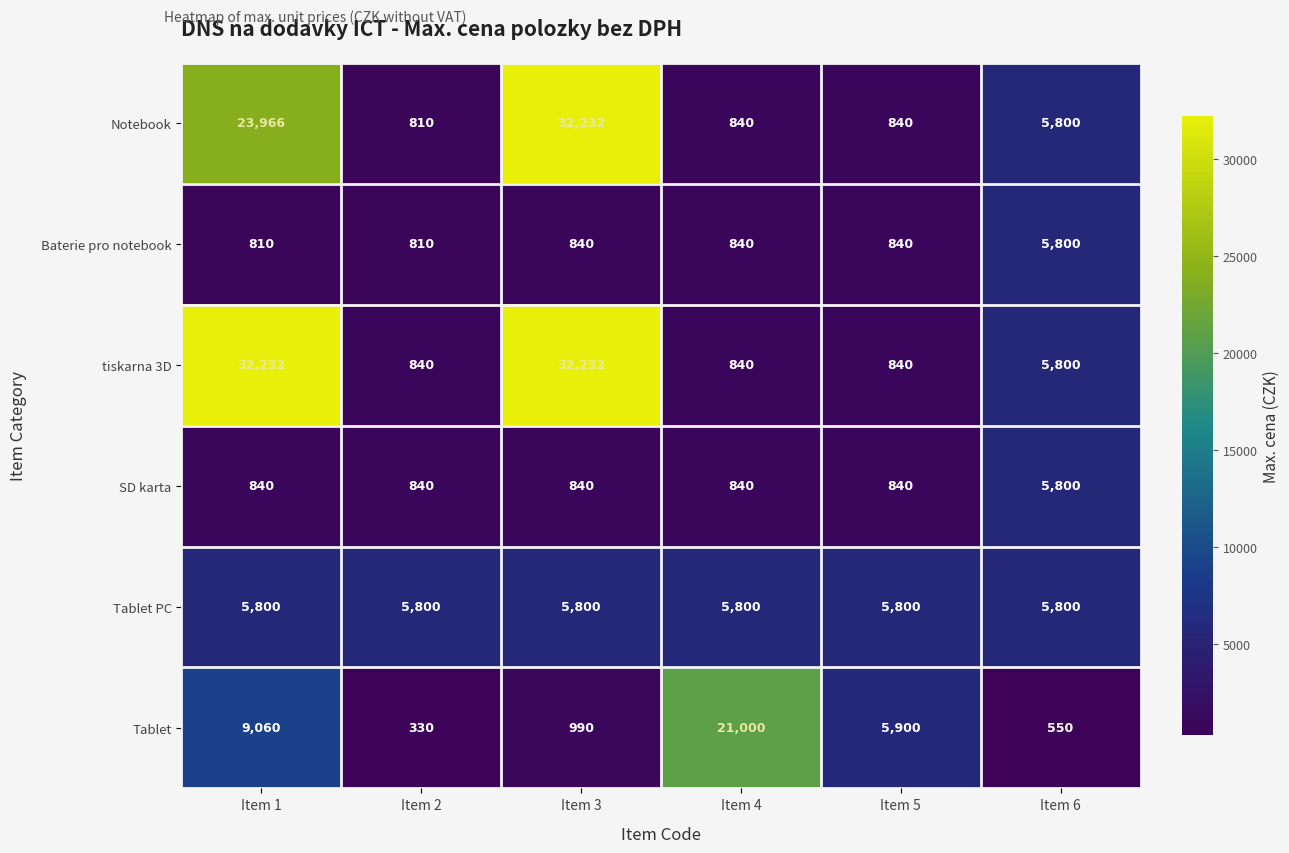

Count the number of categories in the chart.

6